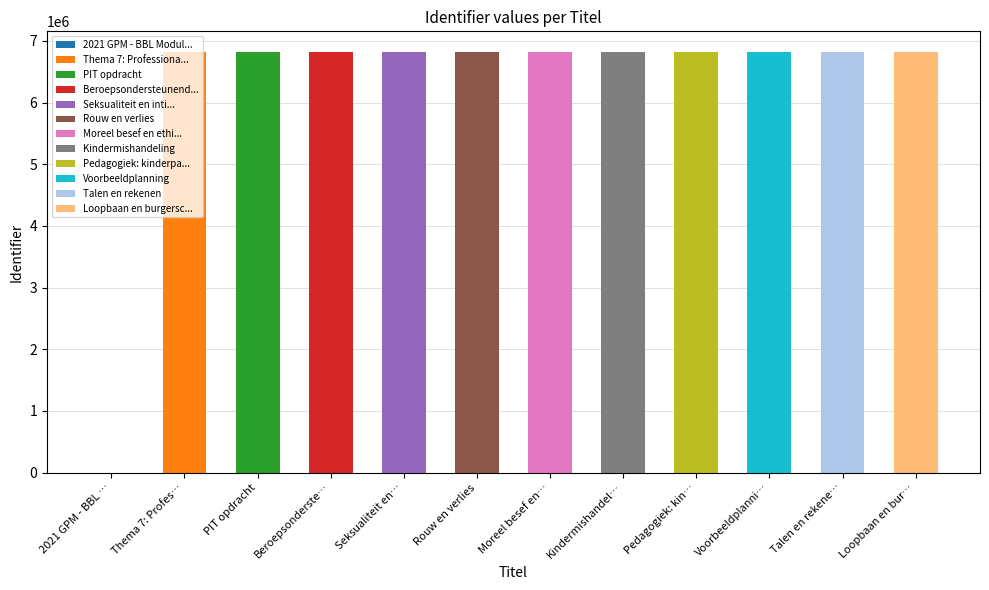

List the labels in order of value, largest first.

Loopbaan en burgerschap, Talen en rekenen, Voorbeeldplanning, Pedagogiek: kinderparticipatie, Kindermishandeling, Moreel besef en ethische dillema's, Rouw en verlies, Seksualiteit en intimiteit, Beroepsondersteunende onderwerpen, PIT opdracht, Thema 7: Professionaliseren, 2021 GPM - BBL Module 7